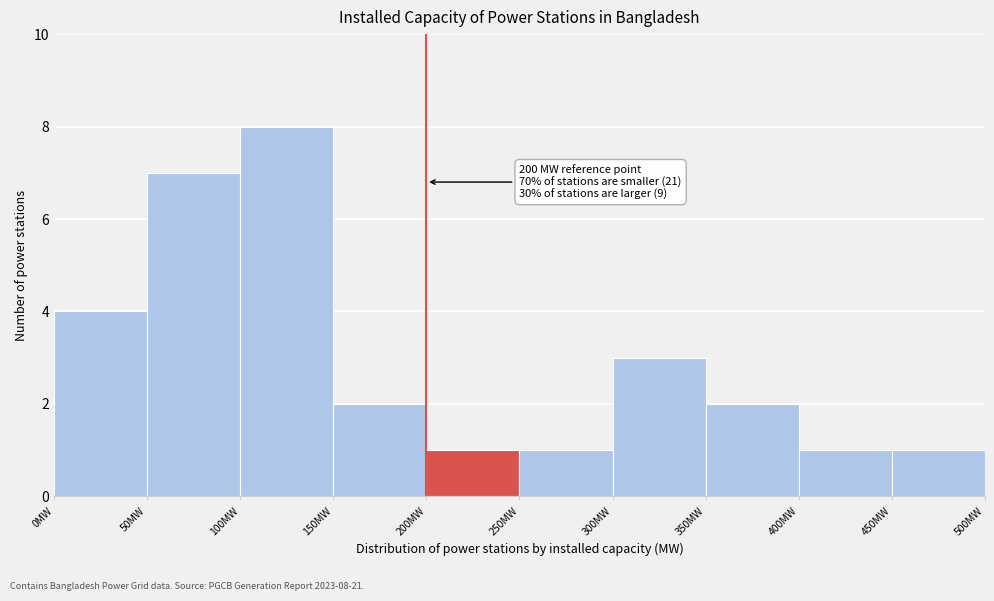

Which range on the x-axis has the tallest bar?

100 to 150